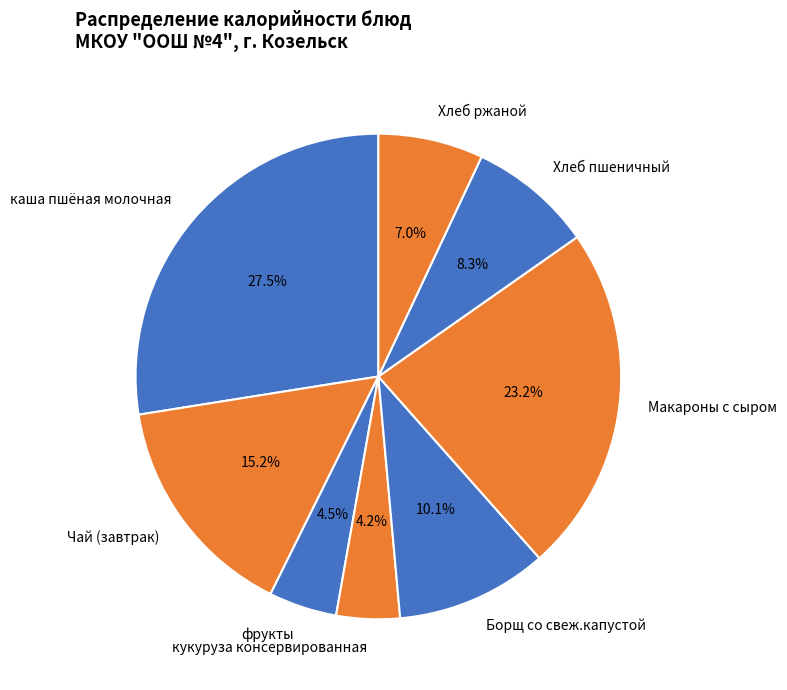

To the nearest percent, what is the difference between the largest and smallest slice percentages?

23%